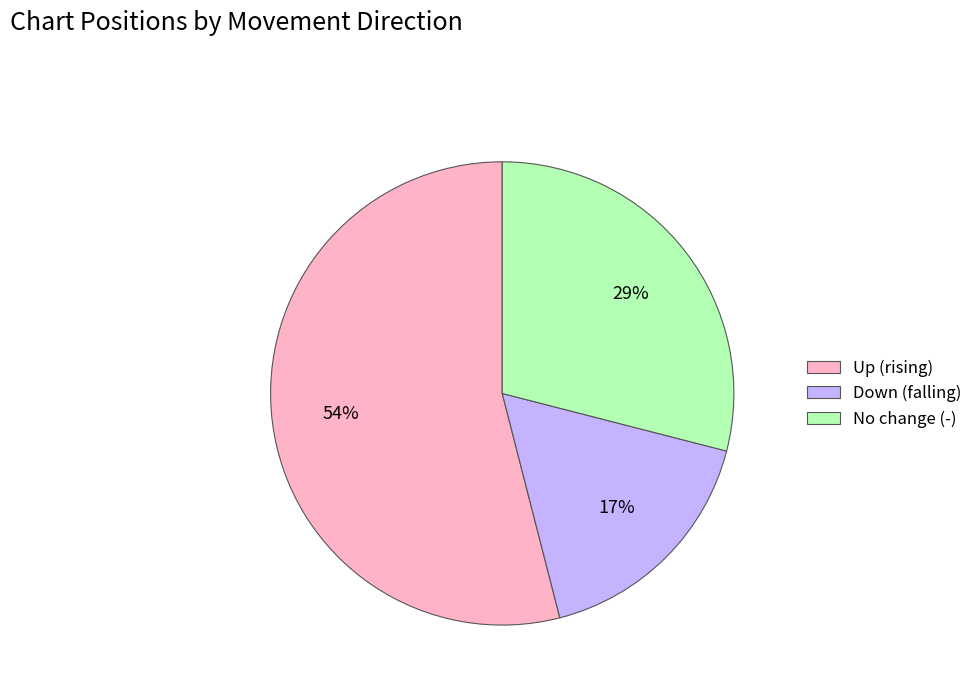

How many slices are in this pie chart?

3